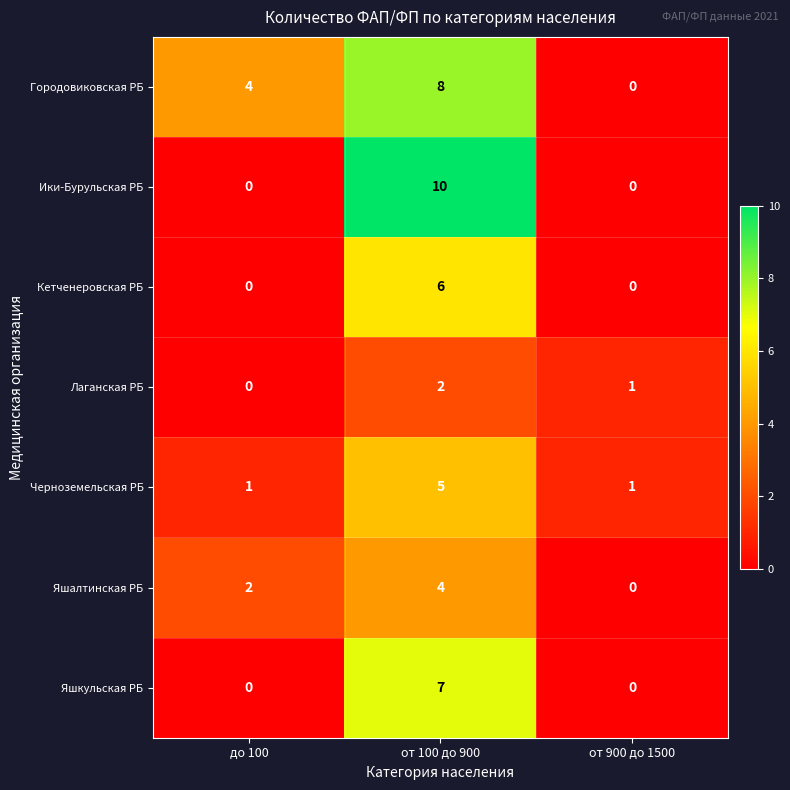

Reading left to right, extract all data points from this chart.

Городовиковская РБ: 4	8	0
Ики-Бурульская РБ: 0	10	0
Кетченеровская РБ: 0	6	0
Лаганская РБ: 0	2	1
Черноземельская РБ: 1	5	1
Яшалтинская РБ: 2	4	0
Яшкульская РБ: 0	7	0